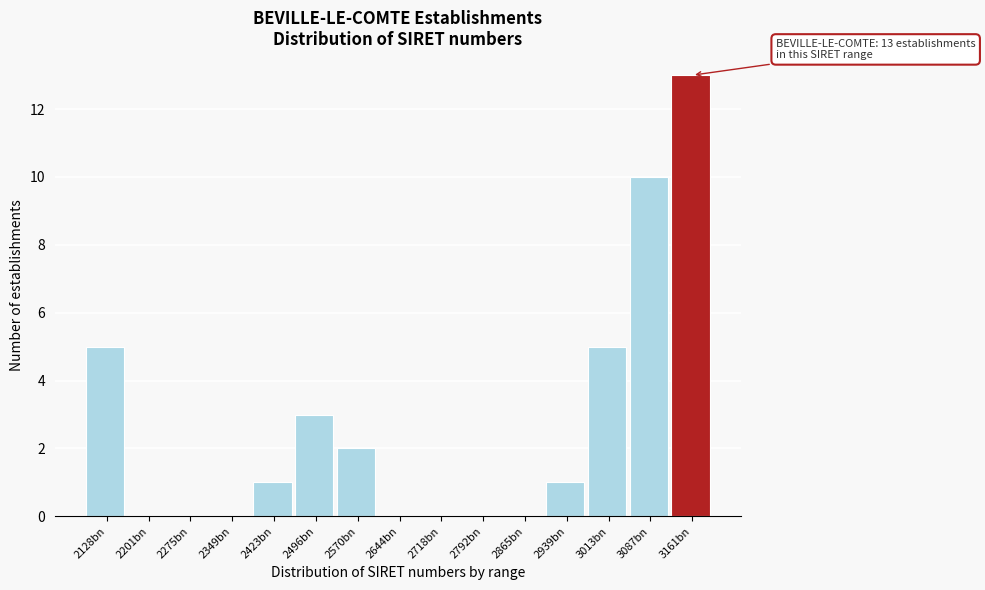

Reading right to left, list all the values displayed in this chart.

3161bn=13	3087bn=10	3013bn=5	2939bn=1	2865bn=0	2792bn=0	2718bn=0	2644bn=0	2570bn=2	2496bn=3	2423bn=1	2349bn=0	2275bn=0	2201bn=0	2128bn=5